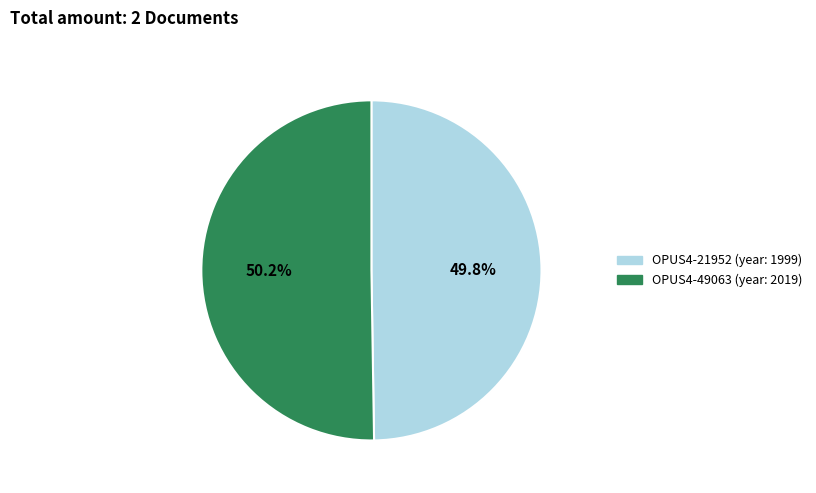

True or false: OPUS4-49063 accounts for 50% of the total.

True